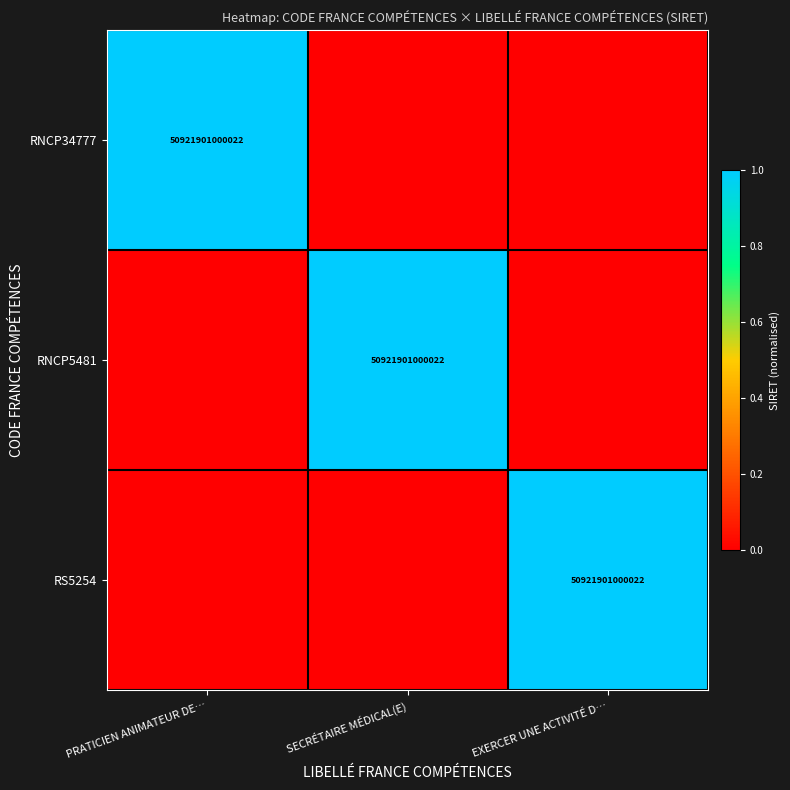

True or false: RS5254 has a value of 89130585529109 at EXERCER UNE ACTIVITÉ D….

False